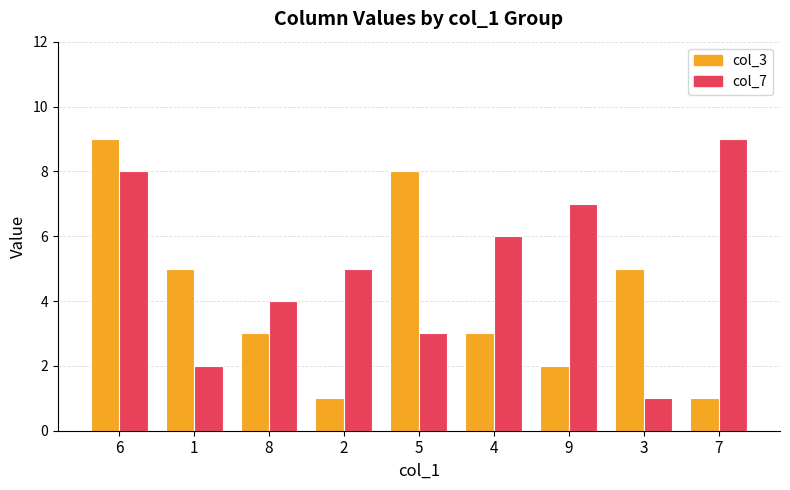

True or false: col_7 has a value of 5 at 6.

False